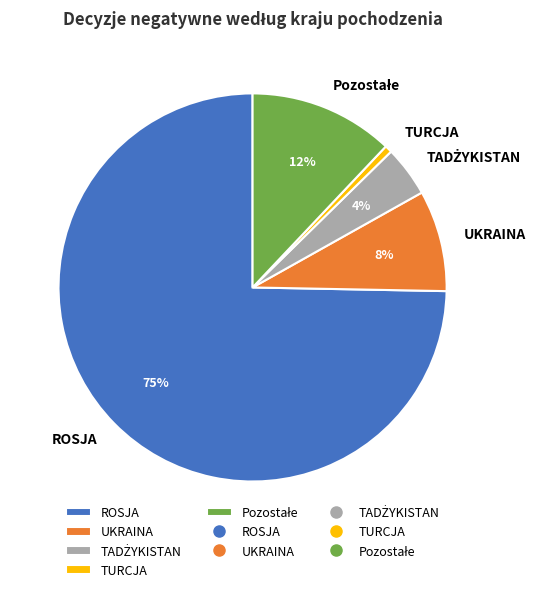

How many segments does this pie chart have?

5